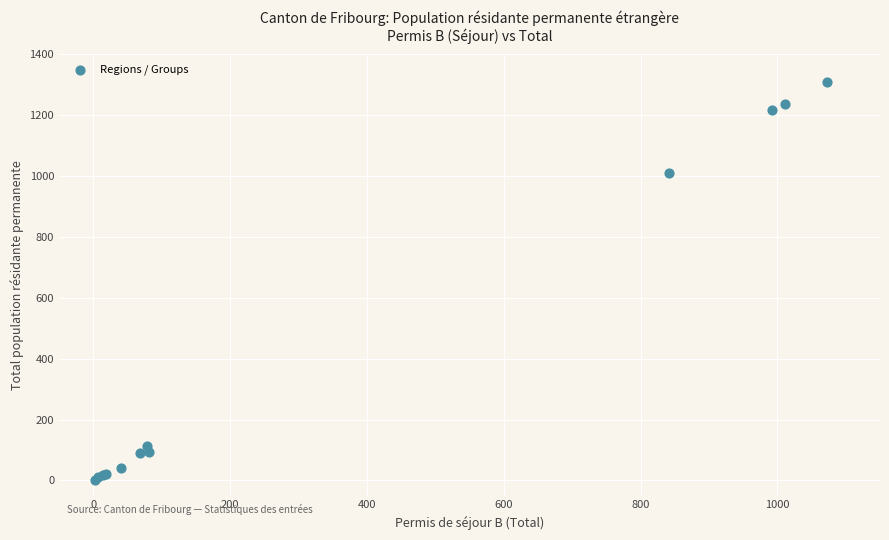

What Y value in the scatter plot is closest to 655?

1012